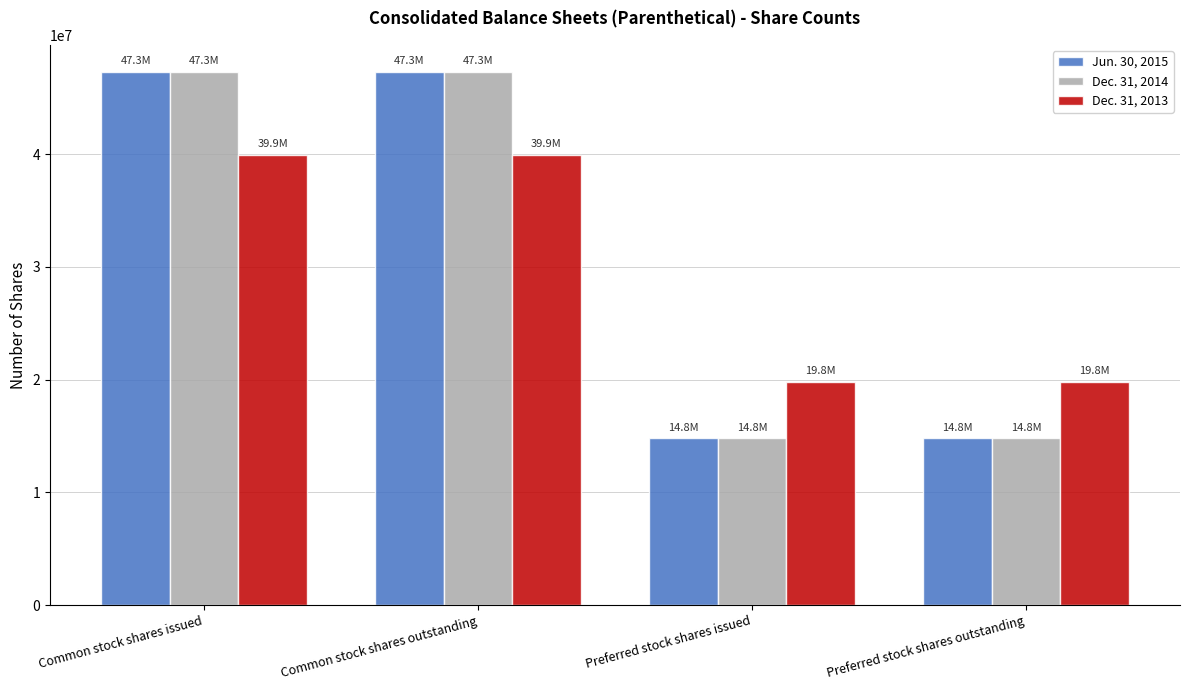

What is the label of the 1st bar from the right?

Preferred stock shares outstanding